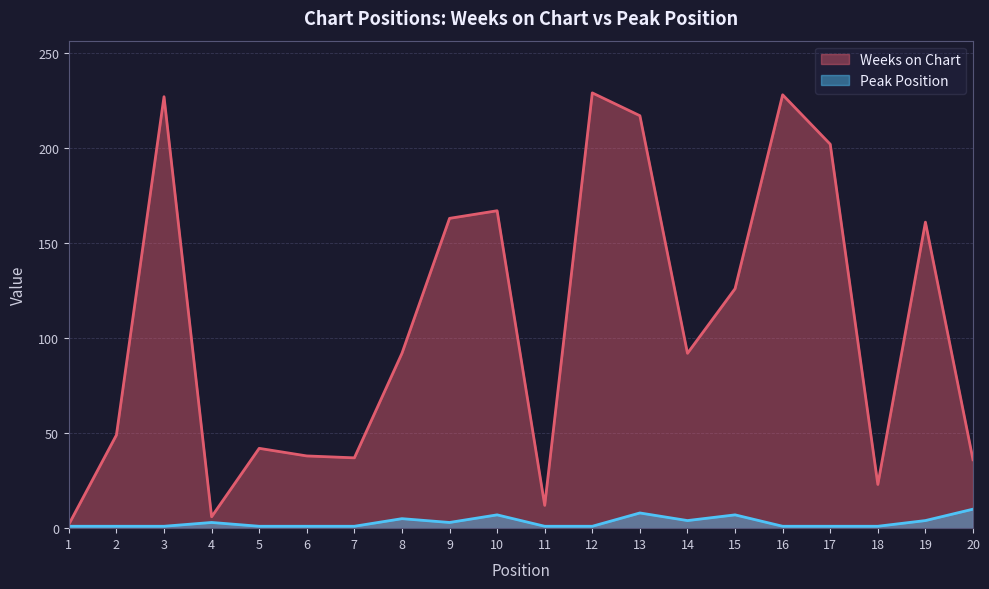

True or false: Peak Position and Weeks on Chart intersect in this chart.

False